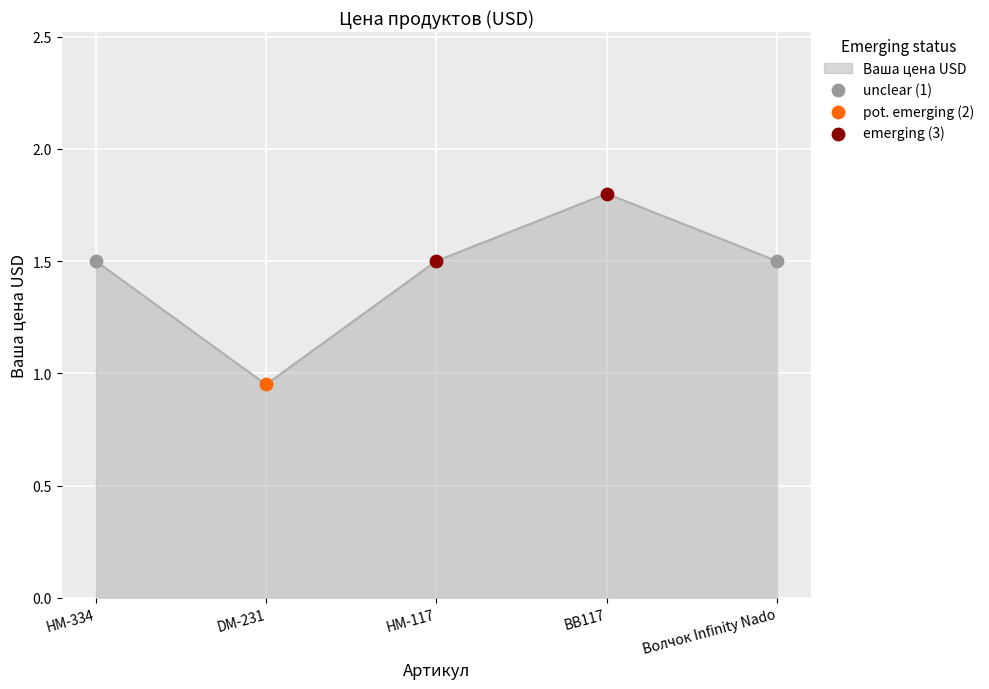

Which has a higher value, НМ-117 or DM-231?

НМ-117